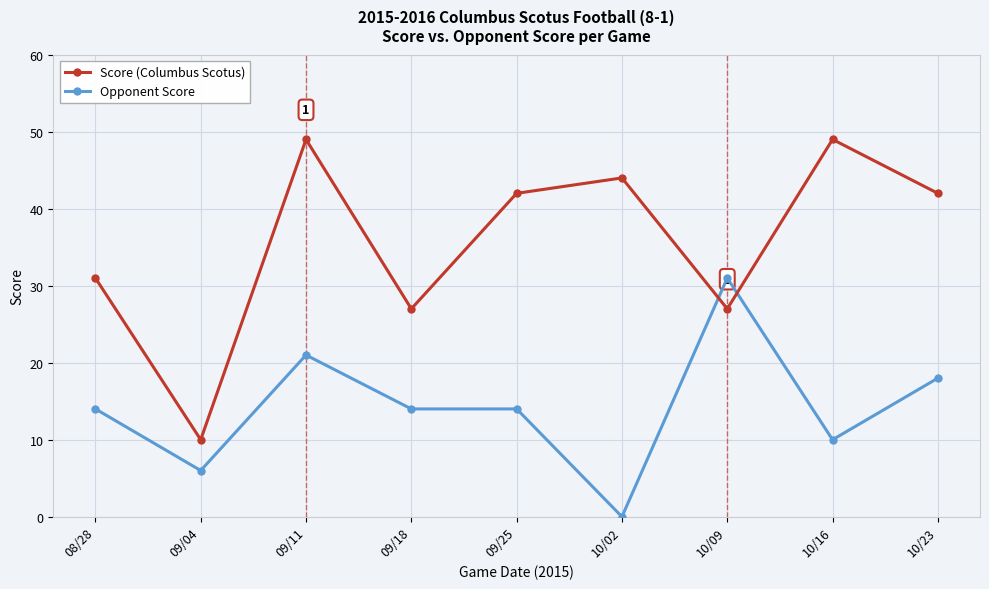

At which category does Opponent Score reach its first local peak?

09/11